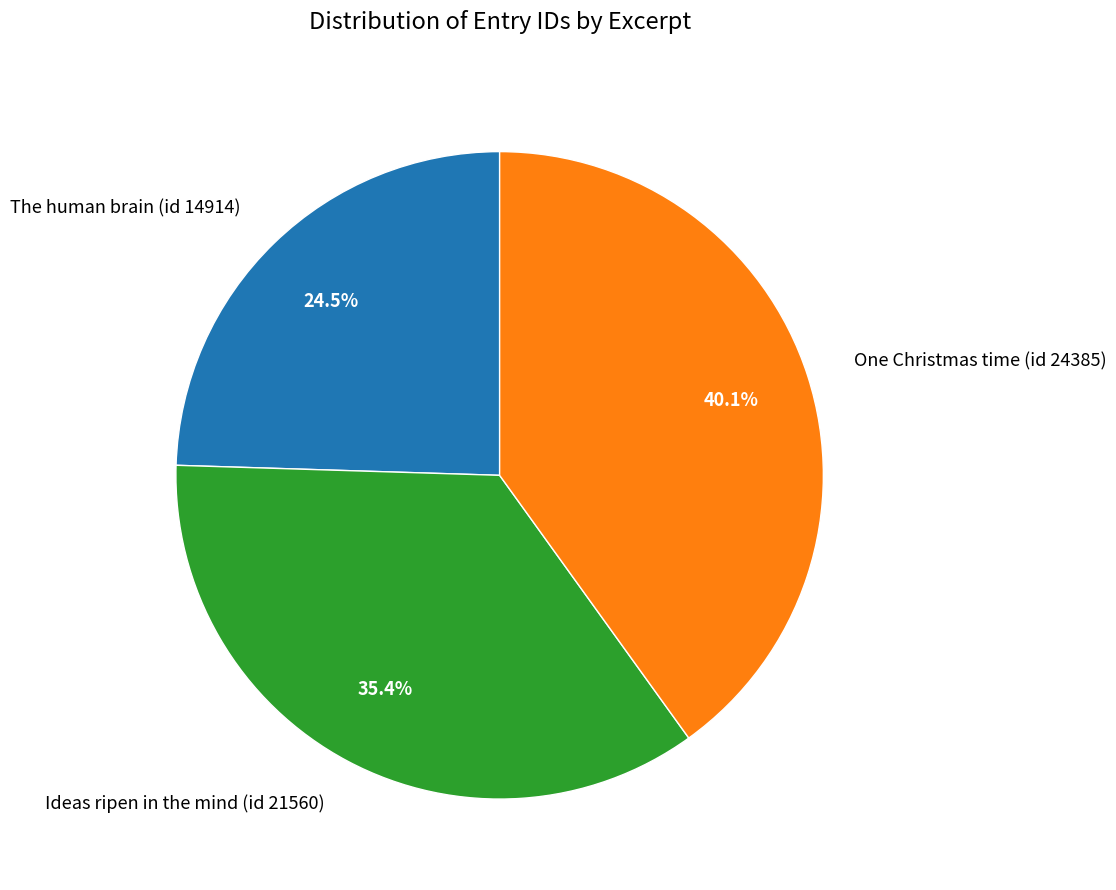

To the nearest percent, what is the difference between the largest and smallest slice percentages?

16%